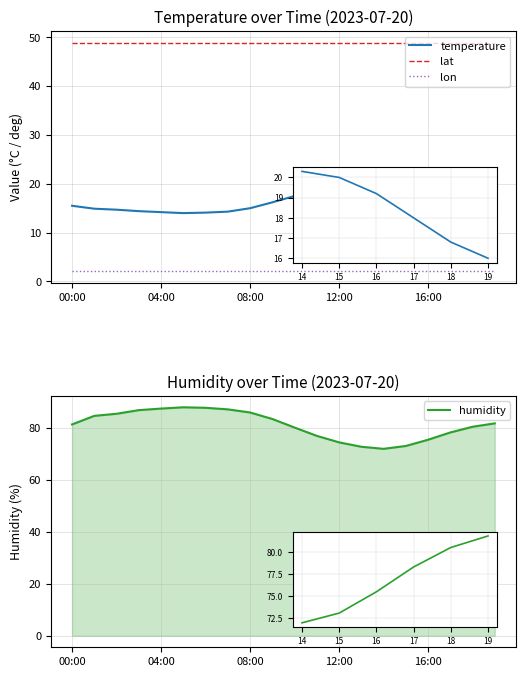

Which series changed the most between 12 and 18?

humidity